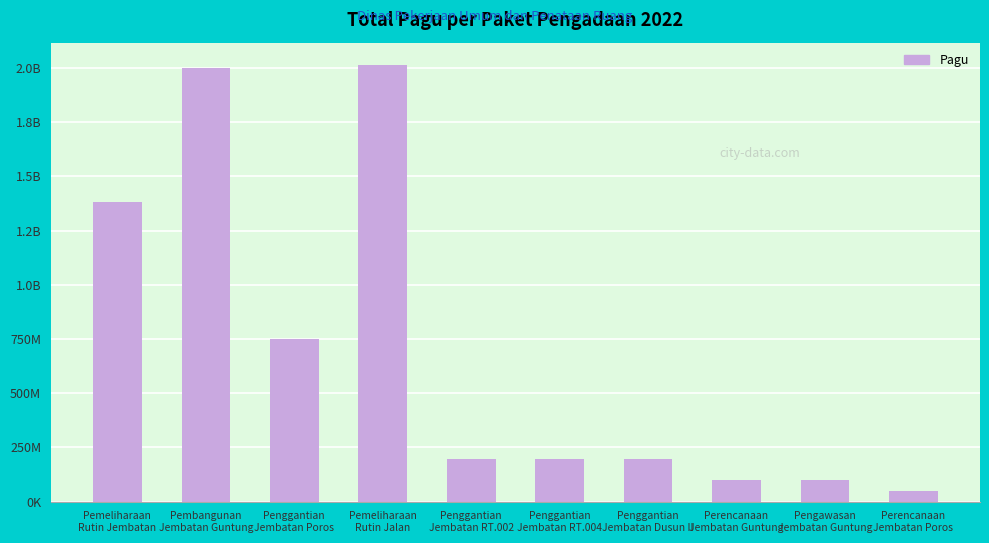

List the labels in order of value, largest first.

Pemeliharaan
Rutin Jalan, Pembangunan
Jembatan Guntung, Pemeliharaan
Rutin Jembatan, Penggantian
Jembatan Poros, Penggantian
Jembatan RT.002, Penggantian
Jembatan RT.004, Penggantian
Jembatan Dusun II, Perencanaan
Jembatan Guntung, Pengawasan
Jembatan Guntung, Perencanaan
Jembatan Poros